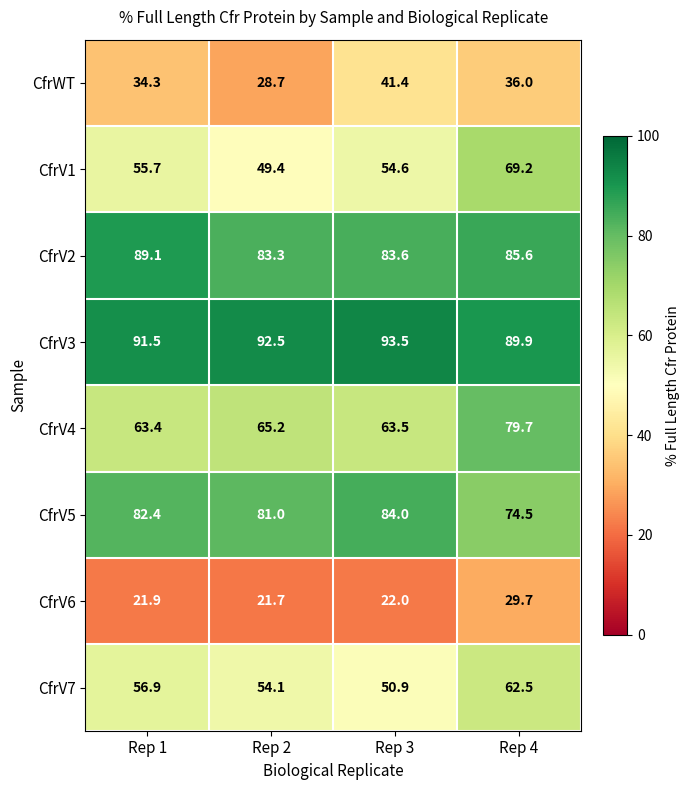

What value does the CfrV5 series have at Rep 1?

82.4